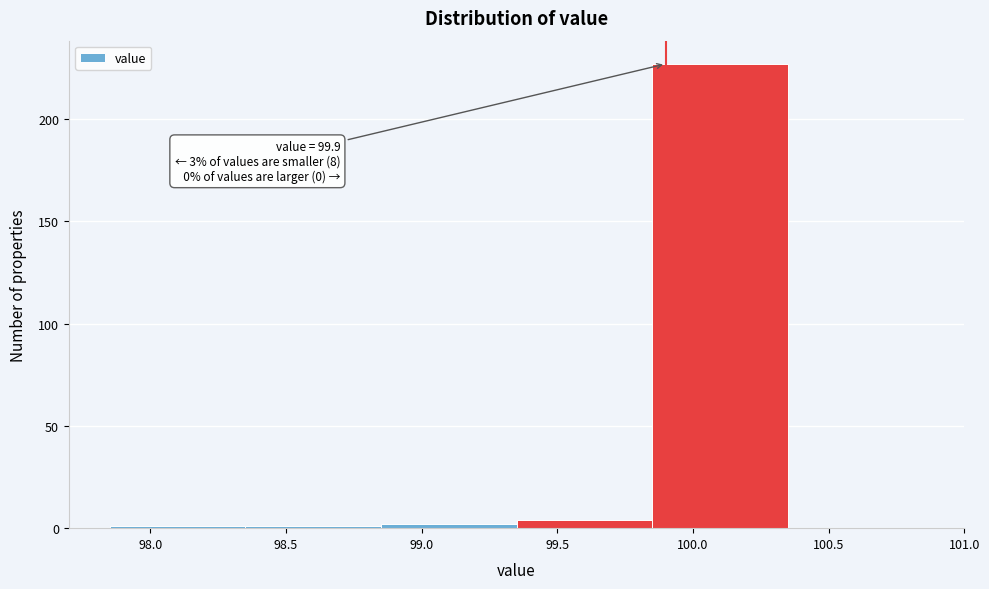

Over which range of the x-axis is the bar tallest?

99.85 to 100.35